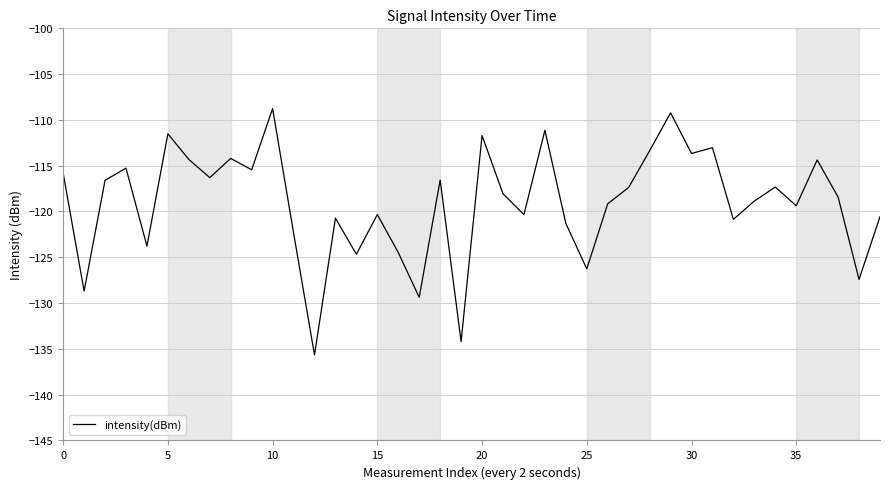

Count the number of values greater than -118.

19